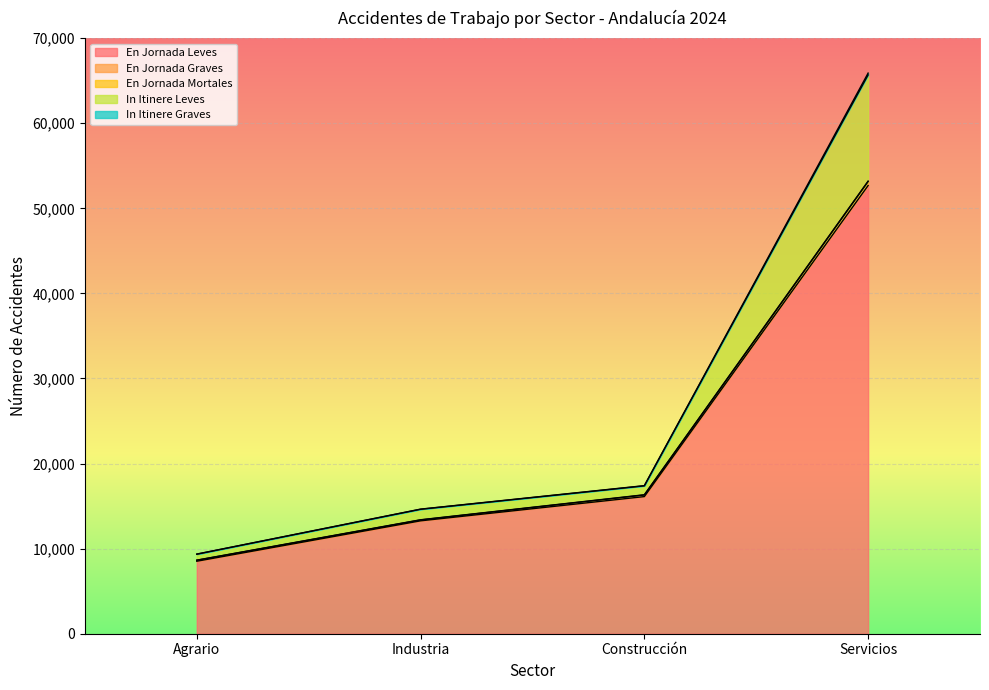

What is the label of the 3rd point from the left?

Construcción